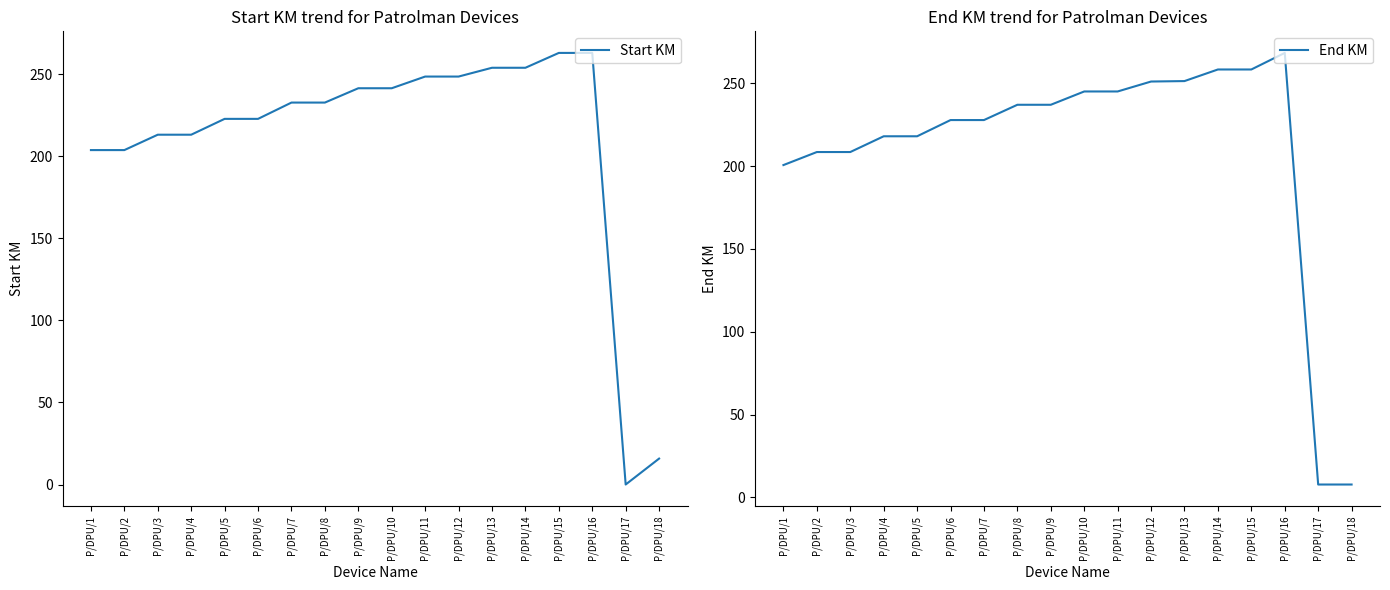

What is the difference between the maximum and minimum values in the Start KM series?

263.0